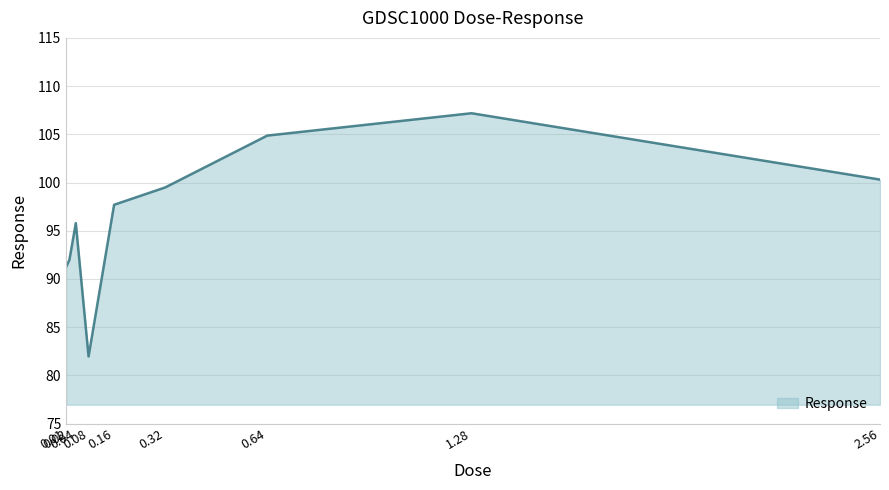

Which has a higher value, 1.28 or 0.04?

1.28